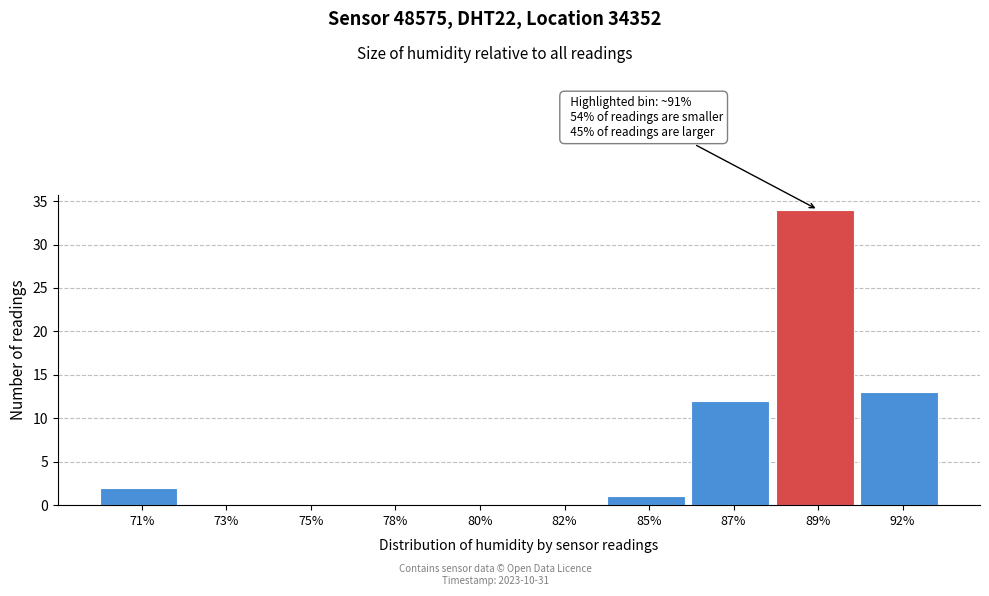

Reading left to right, transcribe all the data shown in this chart.

71%=2	73%=0	75%=0	78%=0	80%=0	82%=0	85%=1	87%=12	89%=34	92%=13